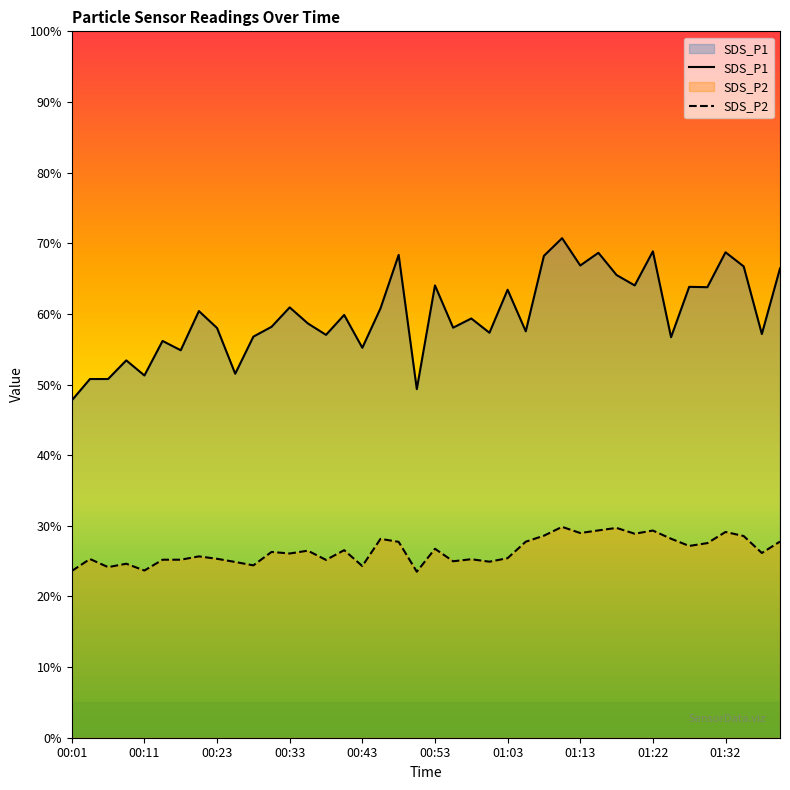

The value of SDS_P2 at 38 is 34.4. True or false?

False